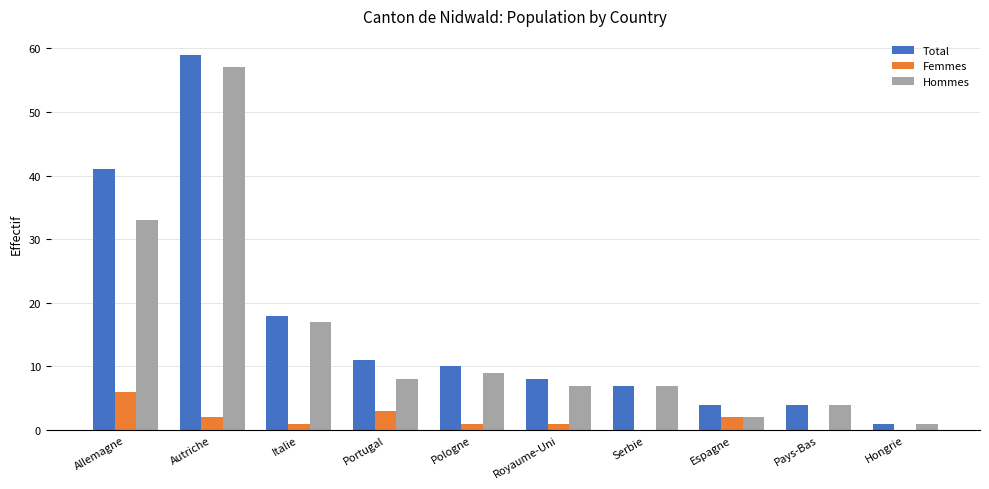

At which category is the sum across all series the highest?

Autriche